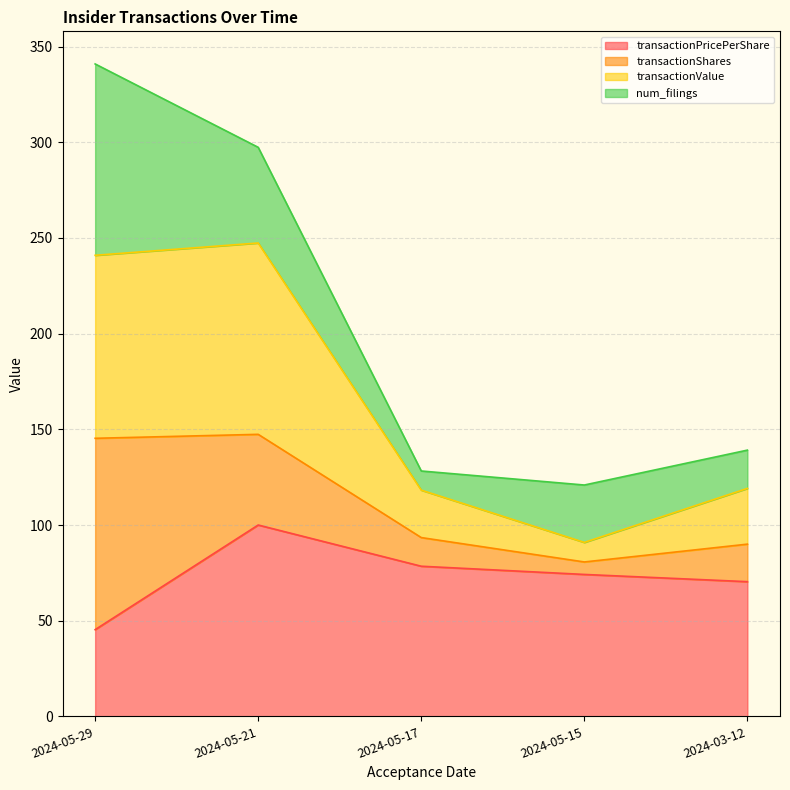

Rank the categories by transactionPricePerShare value from highest to lowest.

2024-05-21, 2024-05-17, 2024-05-15, 2024-03-12, 2024-05-29